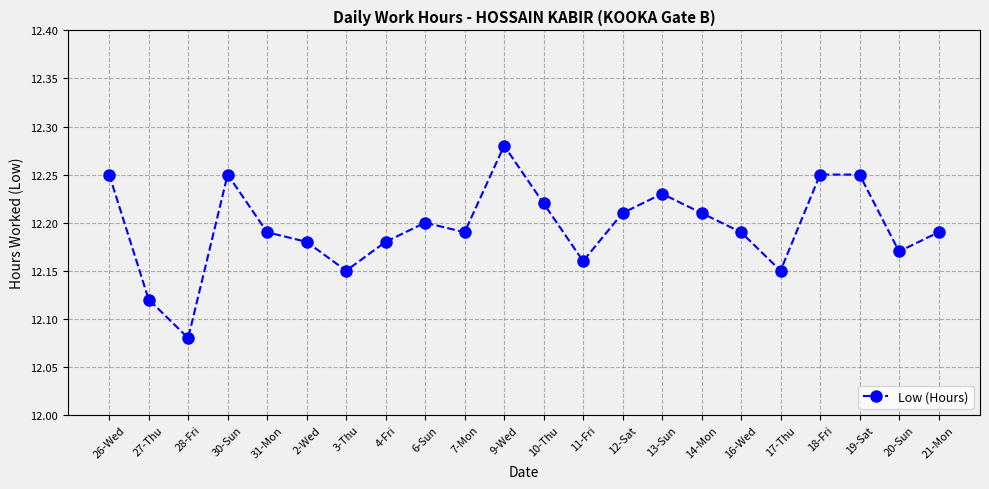

At which label is the value closest to 12?

28-Fri